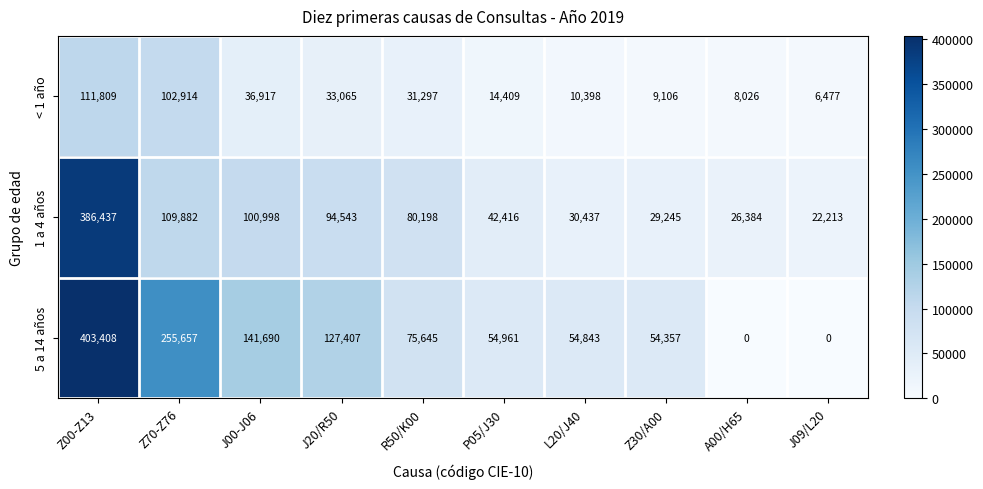

At J20/R50, list the series in order from smallest to largest.

< 1 año, 1 a 4 años, 5 a 14 años